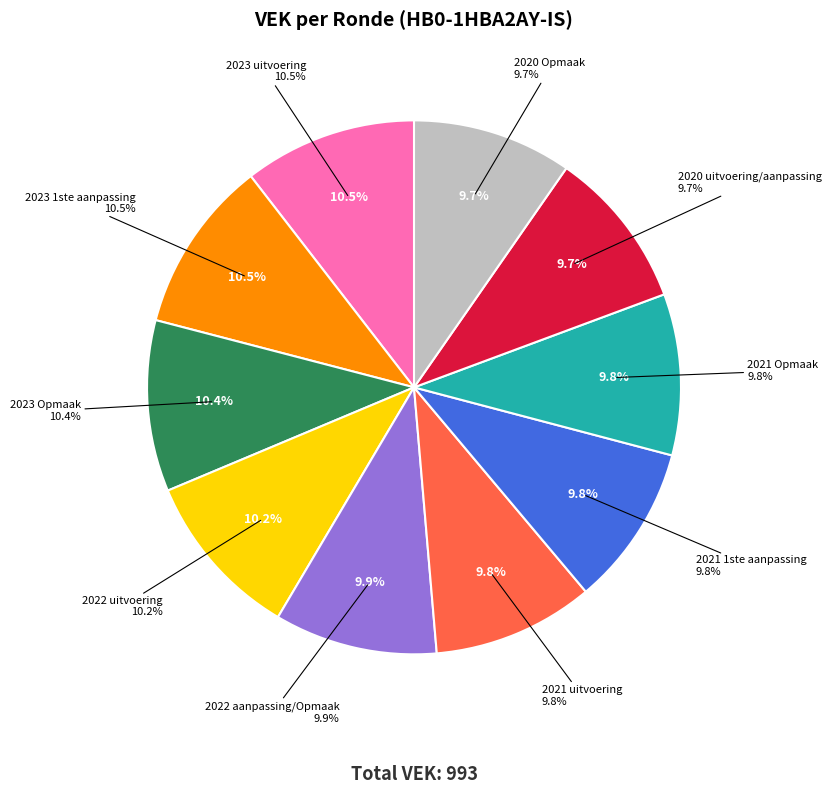

Does 2022 aanpassing/Opmaak represent more than half of the total?

No